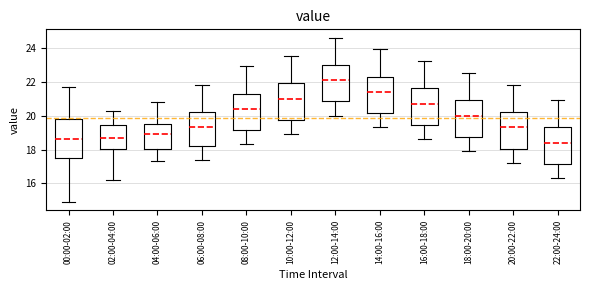

Reading left to right, transcribe this box plot: for each box, give where its median line is, the range the box spans, and where its two whiskers end, as read against the y-axis. The values are not printed on the chart, so give them approximately, as read against the axis.

00:00-02:00: median 18.6, box 17.6 to 19.8, whiskers 15.0 to 21.8
02:00-04:00: median 18.8, box 18.0 to 19.4, whiskers 16.2 to 20.4
04:00-06:00: median 19.0, box 18.0 to 19.6, whiskers 17.4 to 20.8
06:00-08:00: median 19.4, box 18.2 to 20.2, whiskers 17.4 to 21.8
08:00-10:00: median 20.4, box 19.2 to 21.4, whiskers 18.4 to 23.0
10:00-12:00: median 21.0, box 19.8 to 22.0, whiskers 19.0 to 23.6
12:00-14:00: median 22.2, box 20.8 to 23.0, whiskers 20.0 to 24.6
14:00-16:00: median 21.4, box 20.2 to 22.4, whiskers 19.4 to 24.0
16:00-18:00: median 20.8, box 19.4 to 21.6, whiskers 18.6 to 23.2
18:00-20:00: median 20.0, box 18.8 to 21.0, whiskers 18.0 to 22.6
20:00-22:00: median 19.4, box 18.0 to 20.2, whiskers 17.2 to 21.8
22:00-24:00: median 18.4, box 17.2 to 19.4, whiskers 16.4 to 21.0